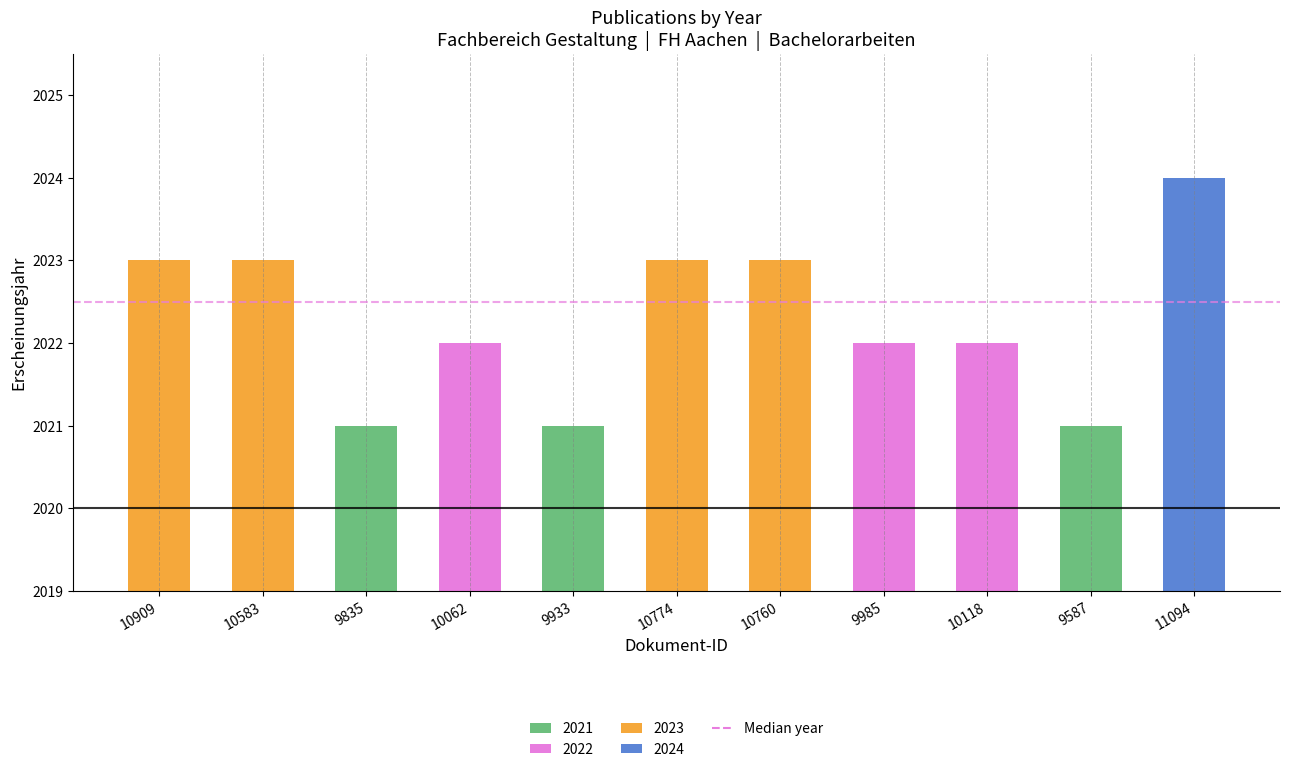

What is the minimum value shown in the chart?

2021